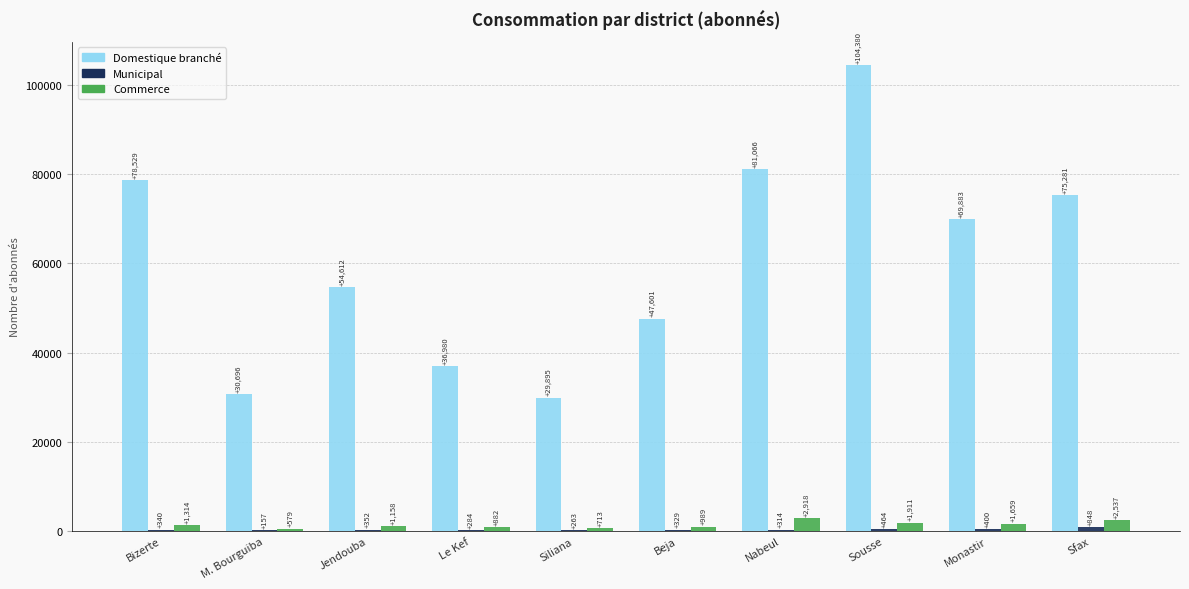

At which category is the sum across all series the highest?

Sousse